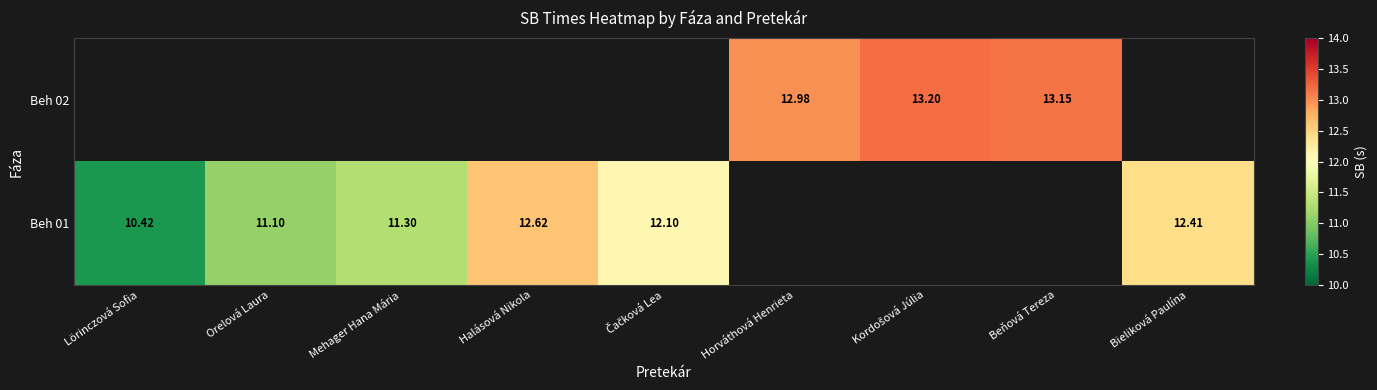

Which category has the lowest value across all series?

Lörinczová Sofia